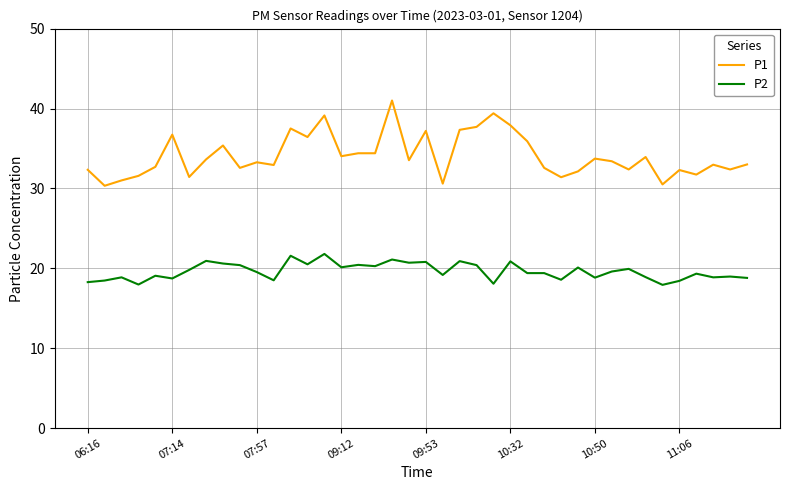

True or false: P1 and P2 cross at least once.

False